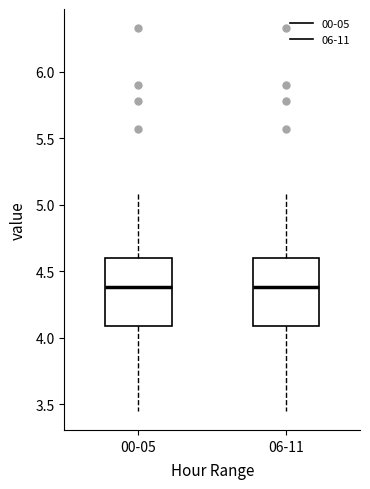

Where does the lower whisker of the box for 06-11 end on the y-axis? The values are not printed on the chart, so give them approximately, as read against the axis.

3.45